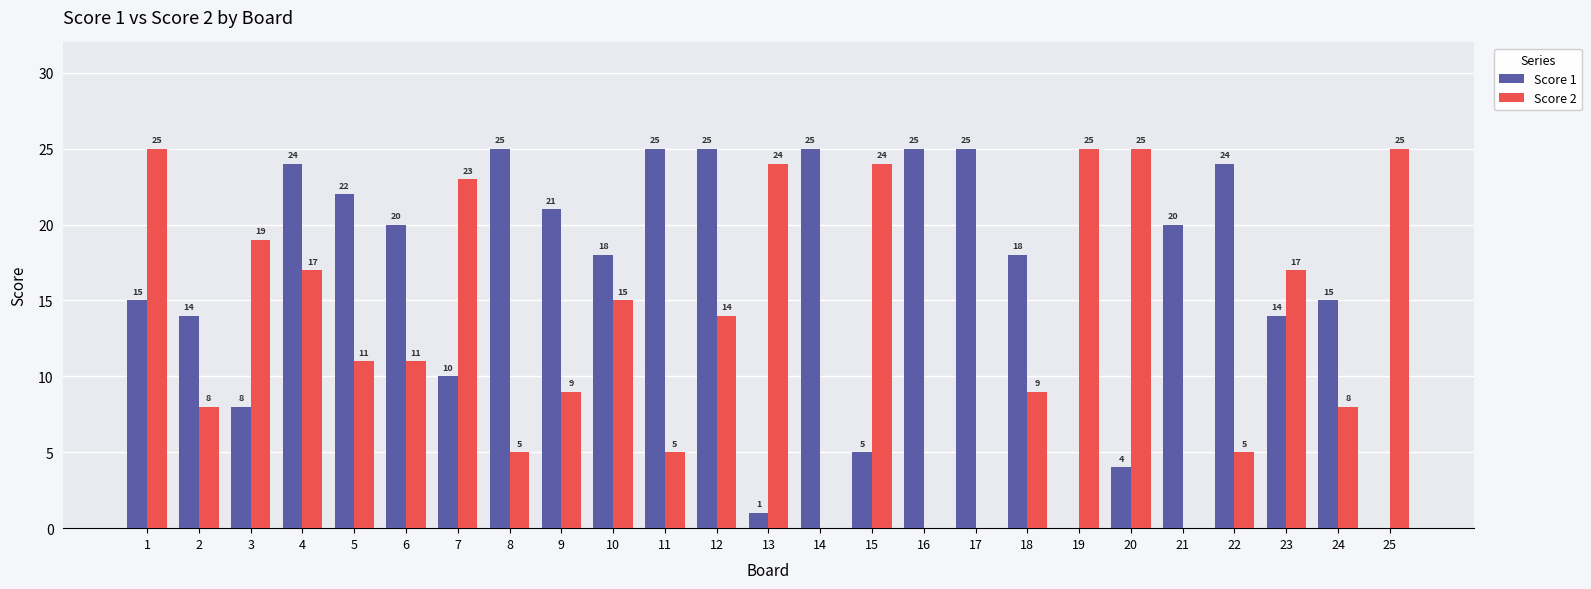

Reading left to right, list all the values displayed in this chart.

Score 1: 1=15	2=14	3=8	4=24	5=22	6=20	7=10	8=25	9=21	10=18	11=25	12=25	13=1	14=25	15=5	16=25	17=25	18=18	19=0	20=4	21=20	22=24	23=14	24=15	25=0
Score 2: 1=25	2=8	3=19	4=17	5=11	6=11	7=23	8=5	9=9	10=15	11=5	12=14	13=24	14=0	15=24	16=0	17=0	18=9	19=25	20=25	21=0	22=5	23=17	24=8	25=25